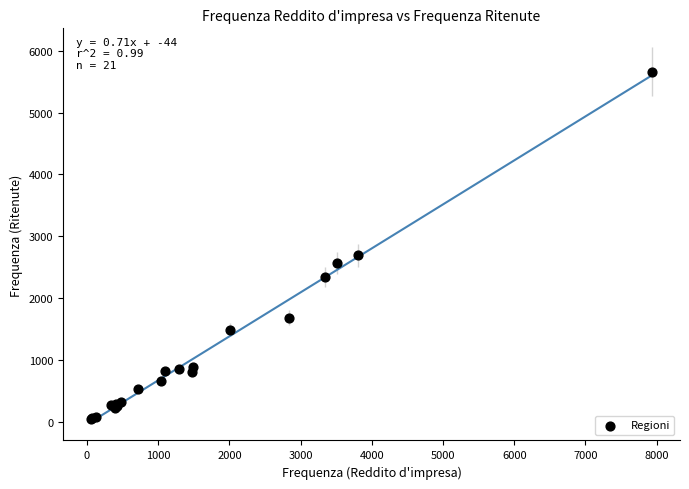

What Y value in the scatter plot is closest to 2852?

2692